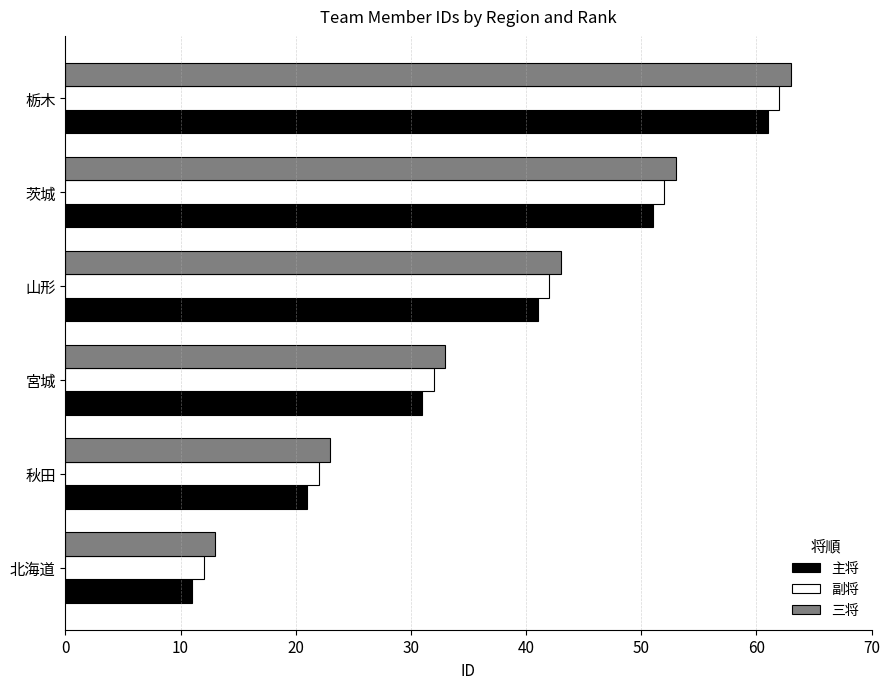

What value does the 副将 series have at 茨城, to the nearest 10?

50